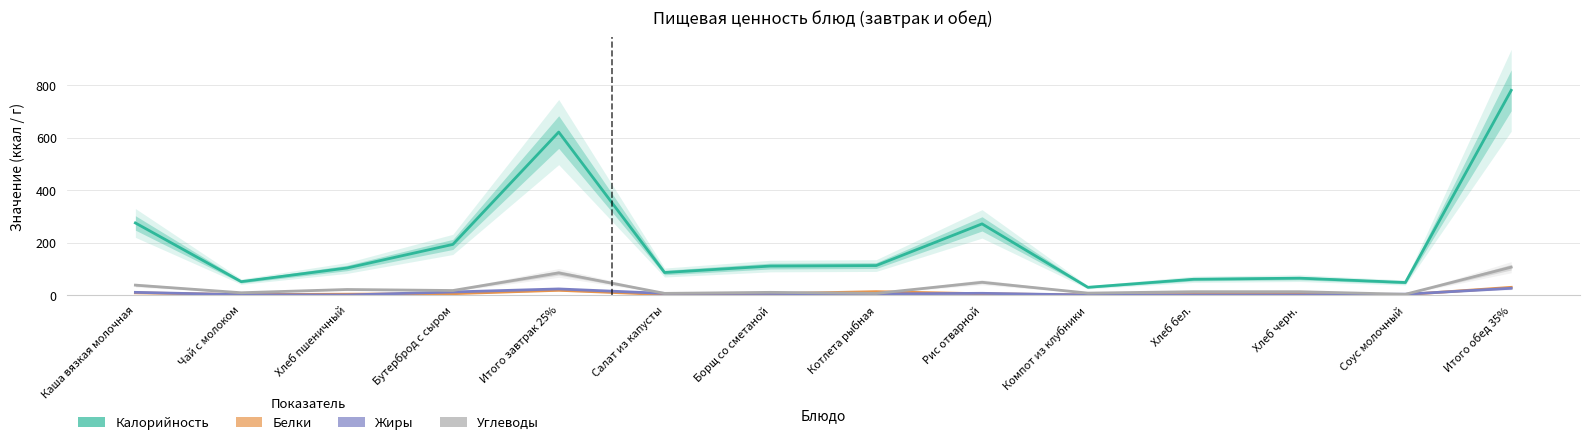

At which category does the chart reach its peak across all series?

Итого обед 35%